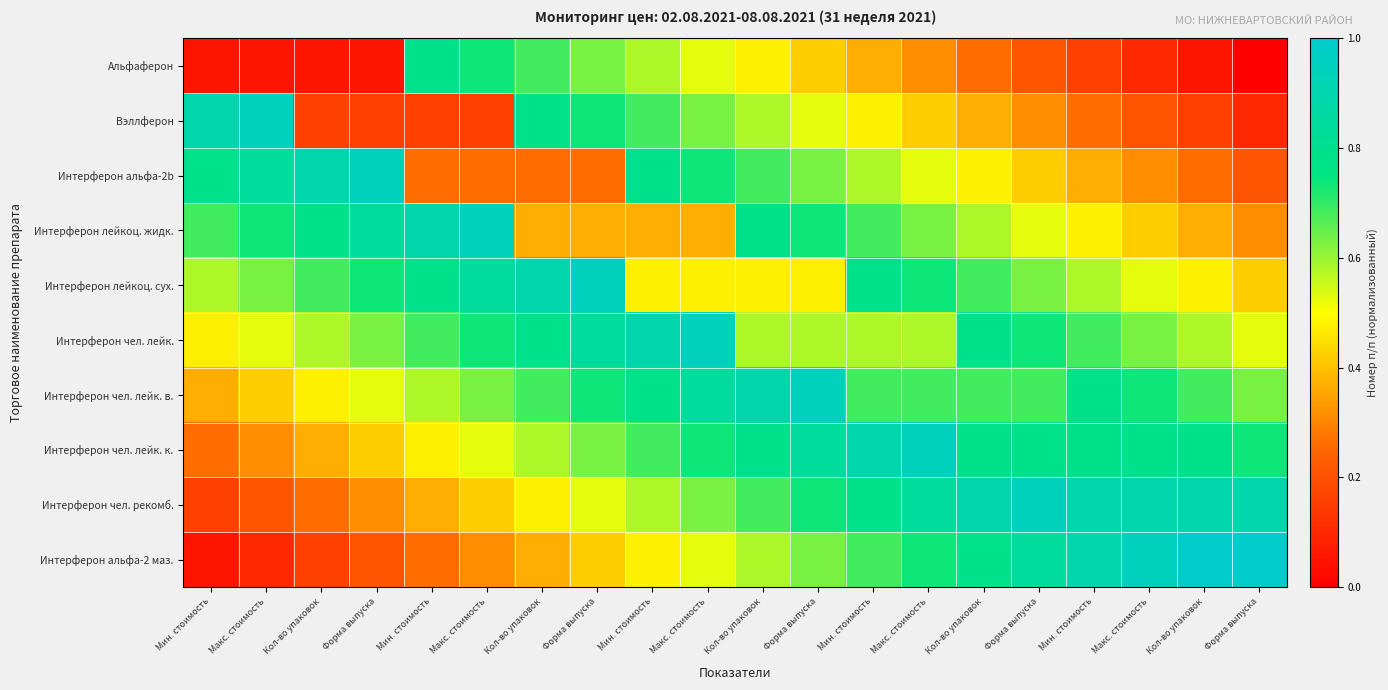

Which has a higher value, Мин. стоимость or Форма выпуска?

Мин. стоимость